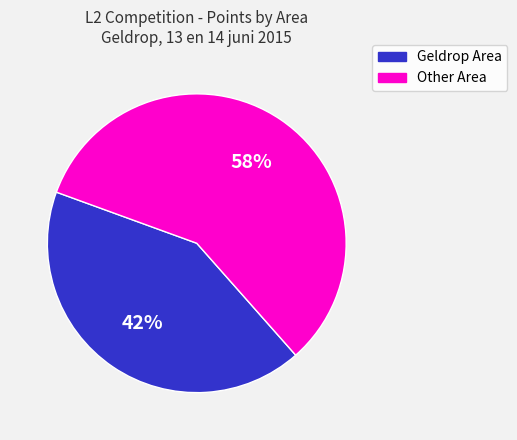

Is there any slice that represents more than half of the pie?

Yes